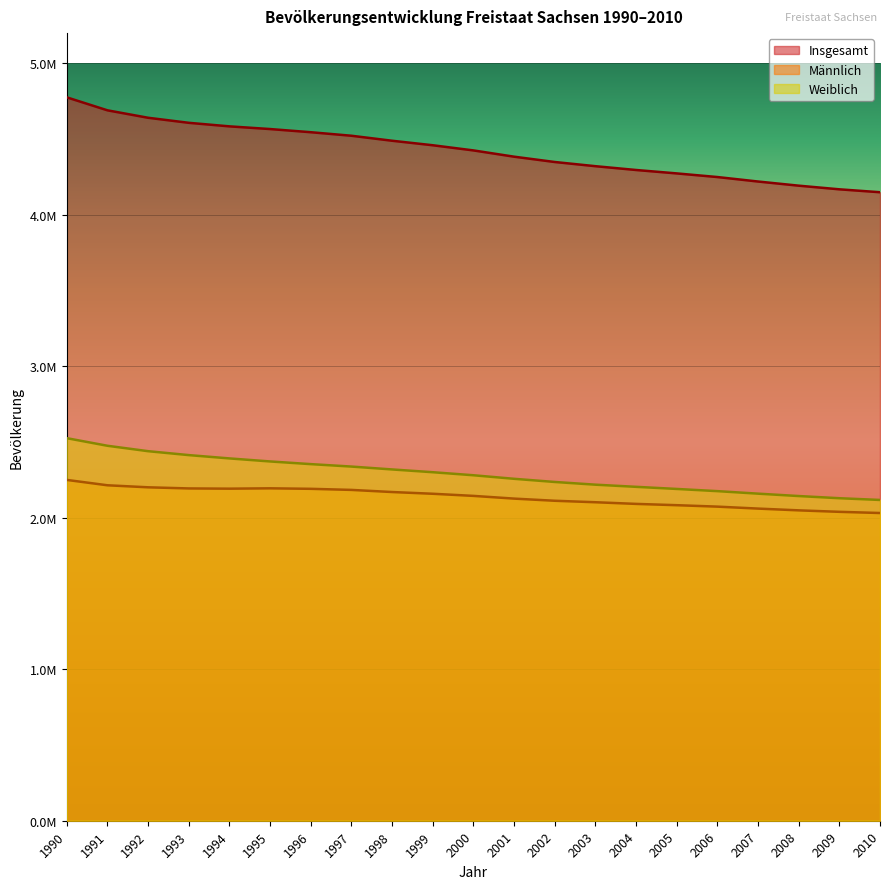

What is the difference between the maximum and minimum values in the Weiblich series?

407914